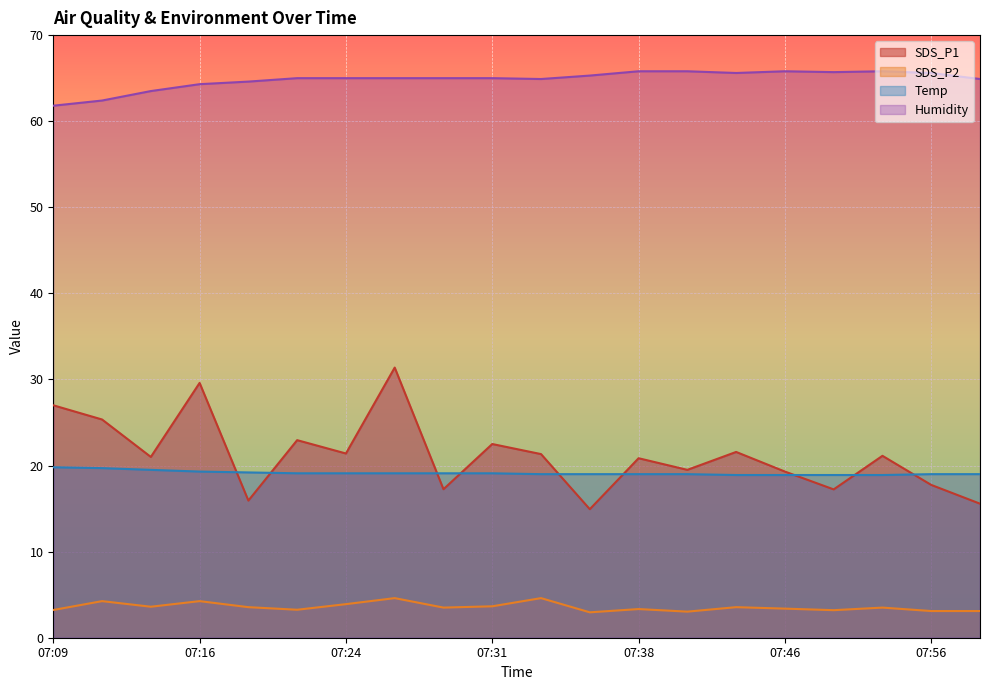

What is the value of the SDS_P1 point at the 17th from the left?

17.2